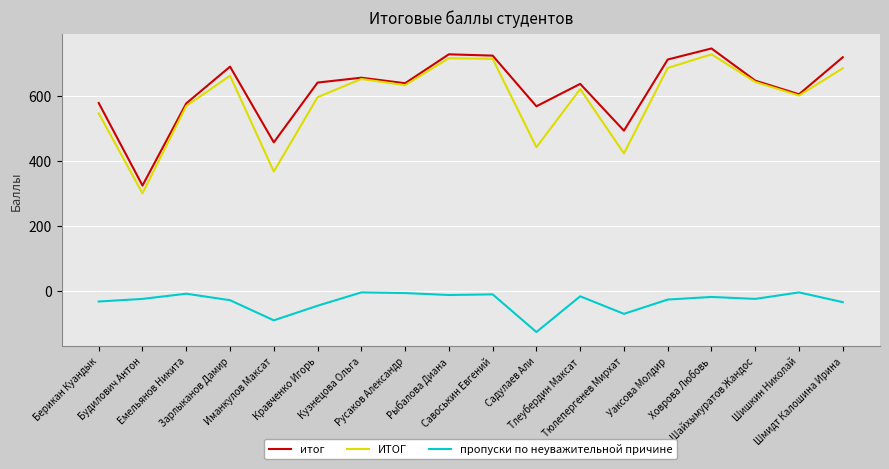

True or false: пропуски по неуважительной причине and итог cross at least once.

False